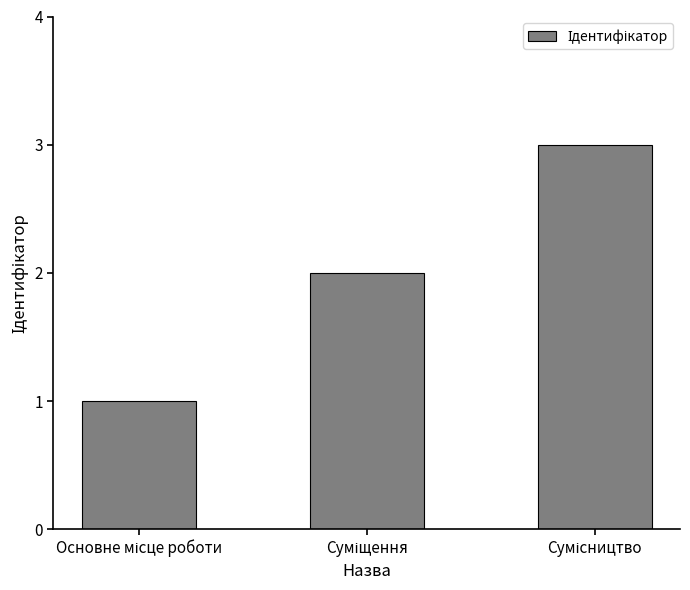

What is the sum of all values?

6